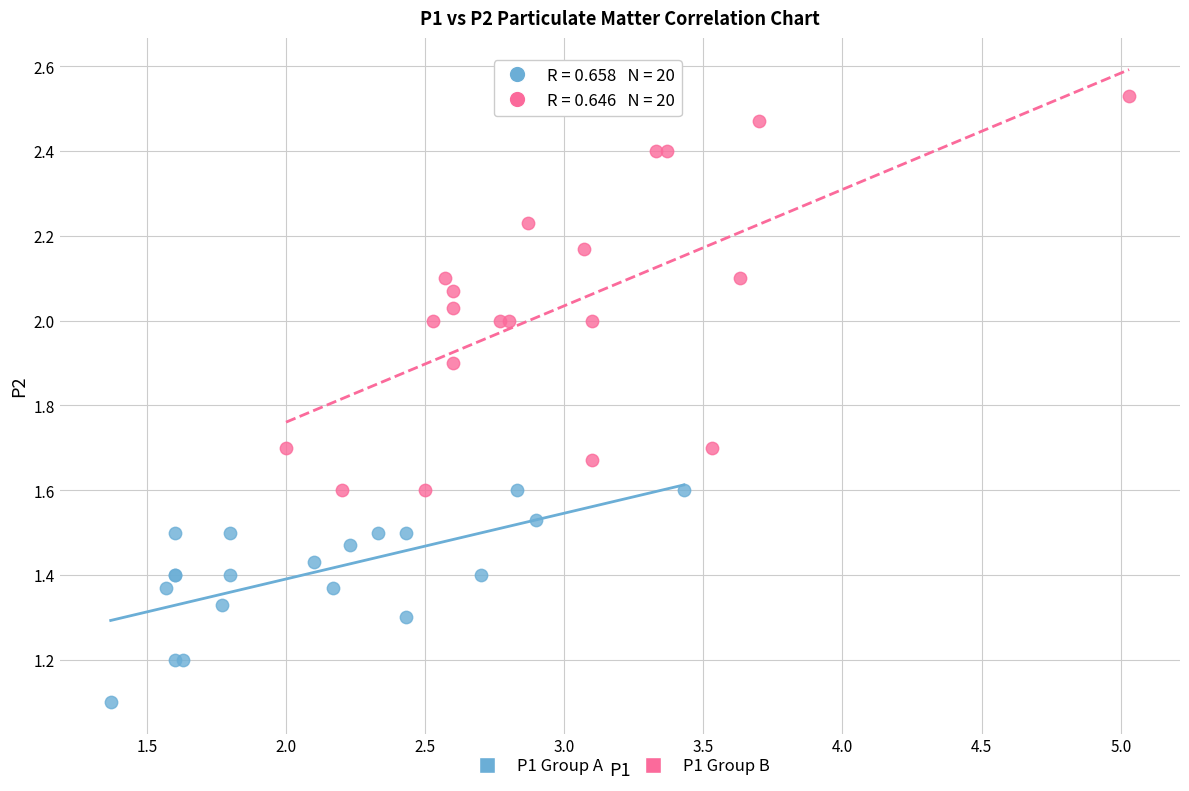

What are all the series names shown in the legend?

P1 Group A, P1 Group B